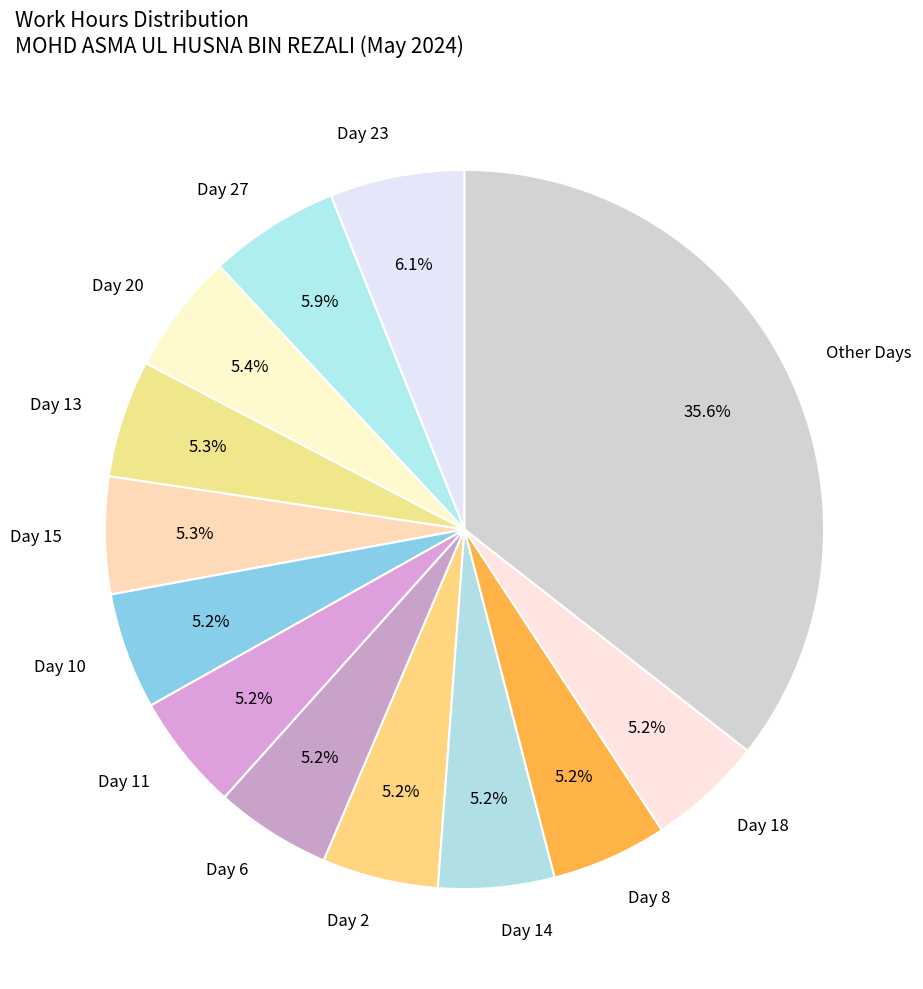

Is the sum of Other Days and Day 14 greater than half?

No